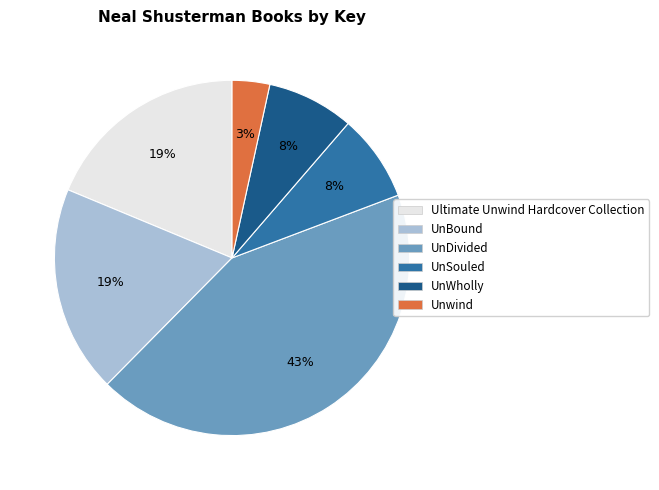

Combined, do UnWholly and Unwind account for over 50%?

No